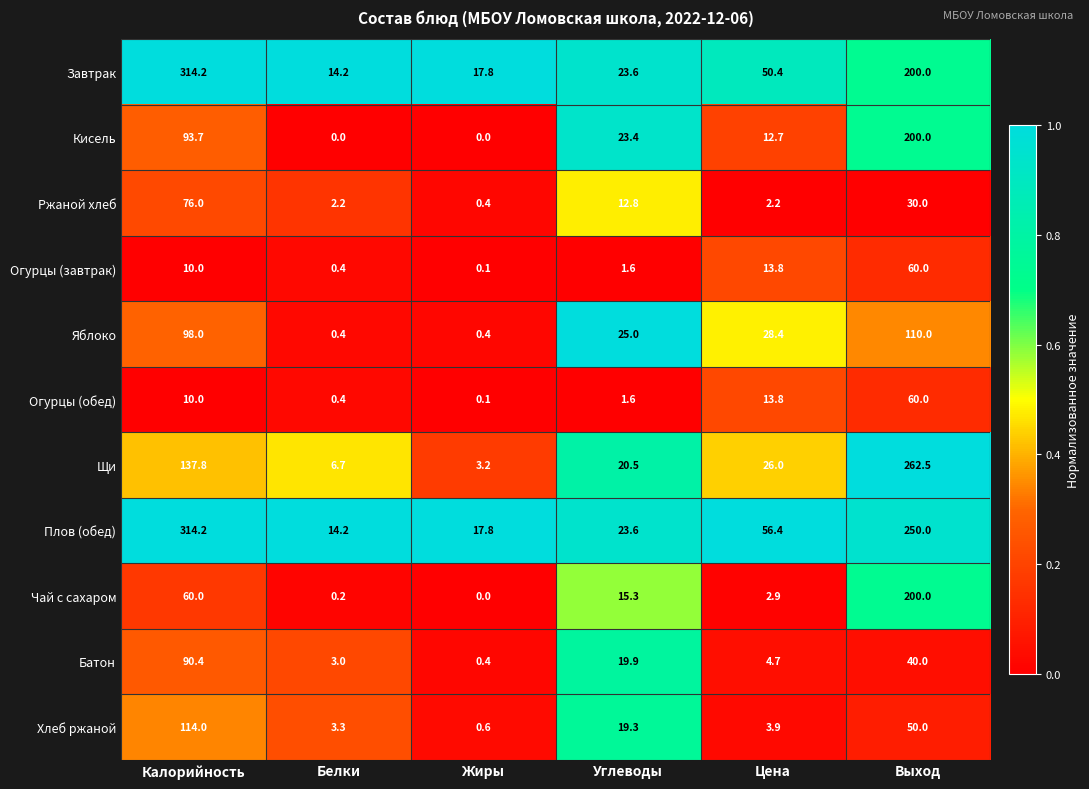

At which category is the sum across all series the highest?

Выход